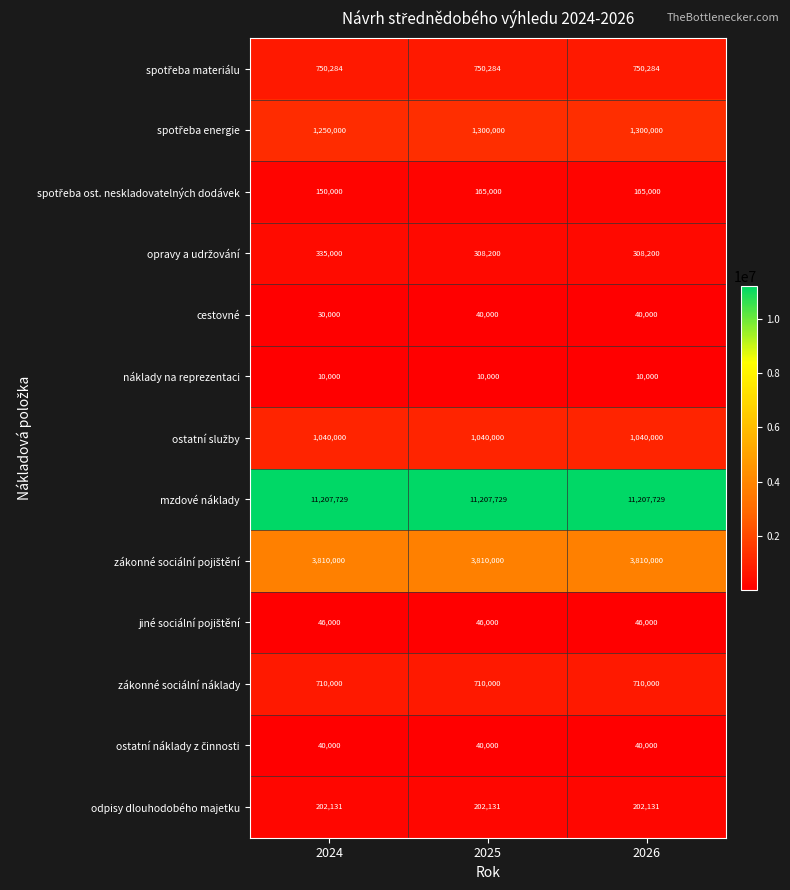

What is the total value across all series at 2024?

19581144